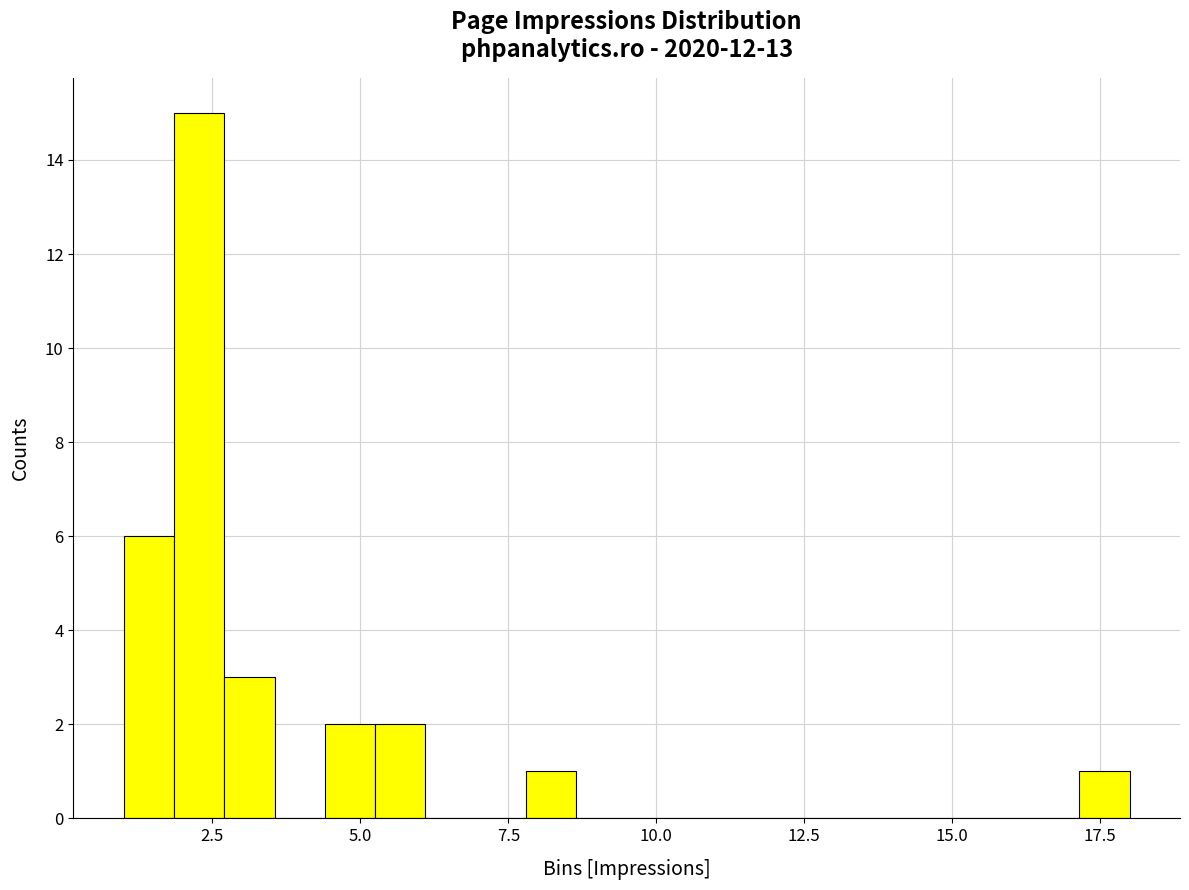

Read against the x-axis, roughly where is the centre of the tallest bar?

2.5